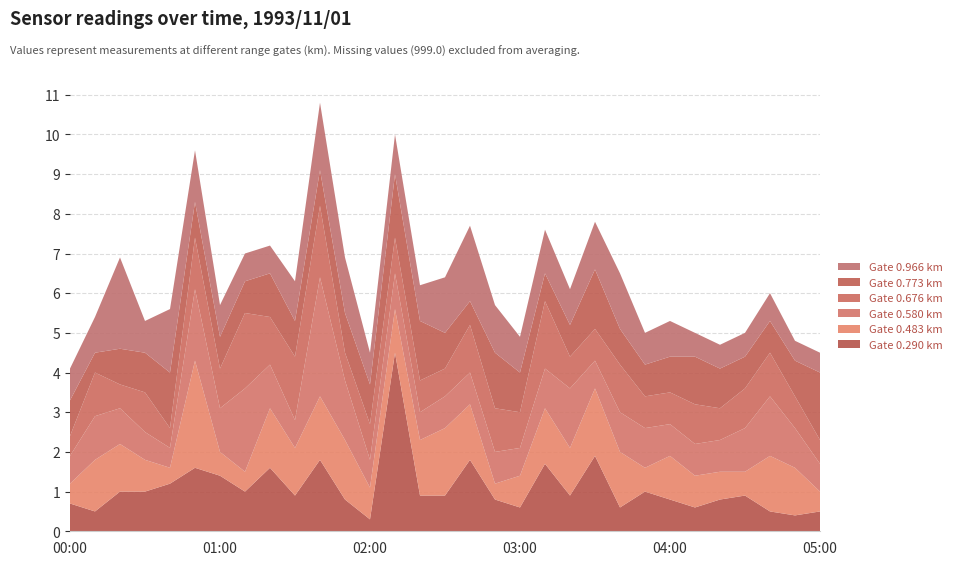

Reading right to left, transcribe all the data shown in this chart.

0.290: 05:00=0.5	04:50=0.4	04:40=0.5	04:30=0.9	04:20=0.8	04:10=0.6	04:00=0.8	03:50=1.0	03:40=0.6	03:30=1.9	03:20=0.9	03:10=1.7	03:00=0.6	02:50=0.8	02:40=1.8	02:30=0.9	02:20=0.9	02:10=4.5	02:00=0.3	01:50=0.8	01:40=1.8	01:30=0.9	01:20=1.6	01:10=1.0	01:00=1.4	00:50=1.6	00:40=1.2	00:30=1.0	00:20=1.0	00:10=0.5	00:00=0.7
0.483: 05:00=0.5	04:50=1.2	04:40=1.4	04:30=0.6	04:20=0.7	04:10=0.8	04:00=1.1	03:50=0.6	03:40=1.4	03:30=1.7	03:20=1.2	03:10=1.4	03:00=0.8	02:50=0.4	02:40=1.4	02:30=1.7	02:20=1.4	02:10=1.1	02:00=0.8	01:50=1.5	01:40=1.6	01:30=1.2	01:20=1.5	01:10=0.5	01:00=0.6	00:50=2.7	00:40=0.4	00:30=0.8	00:20=1.2	00:10=1.3	00:00=0.5
0.580: 05:00=0.7	04:50=1.0	04:40=1.5	04:30=1.1	04:20=0.8	04:10=0.8	04:00=0.8	03:50=1.0	03:40=1.0	03:30=0.7	03:20=1.5	03:10=1.0	03:00=0.7	02:50=0.8	02:40=0.8	02:30=0.8	02:20=0.7	02:10=0.9	02:00=0.7	01:50=1.5	01:40=3.0	01:30=0.7	01:20=1.1	01:10=2.1	01:00=1.1	00:50=1.8	00:40=0.5	00:30=0.7	00:20=0.9	00:10=1.1	00:00=0.7
0.676: 05:00=0.6	04:50=0.8	04:40=1.1	04:30=1.0	04:20=0.8	04:10=1.0	04:00=0.8	03:50=0.8	03:40=1.2	03:30=0.8	03:20=0.8	03:10=1.7	03:00=0.9	02:50=1.1	02:40=1.2	02:30=0.7	02:20=0.8	02:10=0.9	02:00=0.9	01:50=0.7	01:40=1.8	01:30=1.6	01:20=1.2	01:10=1.9	01:00=1.0	00:50=1.3	00:40=0.5	00:30=1.0	00:20=0.6	00:10=1.1	00:00=0.5
0.773: 05:00=1.7	04:50=0.9	04:40=0.8	04:30=0.8	04:20=1.0	04:10=1.2	04:00=0.9	03:50=0.8	03:40=0.9	03:30=1.5	03:20=0.8	03:10=0.7	03:00=1.0	02:50=1.4	02:40=0.6	02:30=0.9	02:20=1.5	02:10=1.6	02:00=1.0	01:50=1.0	01:40=0.9	01:30=0.9	01:20=1.1	01:10=0.8	01:00=0.8	00:50=0.9	00:40=1.4	00:30=1.0	00:20=0.9	00:10=0.5	00:00=0.9
0.966: 05:00=0.5	04:50=0.5	04:40=0.7	04:30=0.6	04:20=0.6	04:10=0.6	04:00=0.9	03:50=0.8	03:40=1.4	03:30=1.2	03:20=0.9	03:10=1.1	03:00=0.9	02:50=1.2	02:40=1.9	02:30=1.4	02:20=0.9	02:10=1.0	02:00=0.8	01:50=1.4	01:40=1.7	01:30=1.0	01:20=0.7	01:10=0.7	01:00=0.8	00:50=1.3	00:40=1.6	00:30=0.8	00:20=2.3	00:10=0.9	00:00=0.8